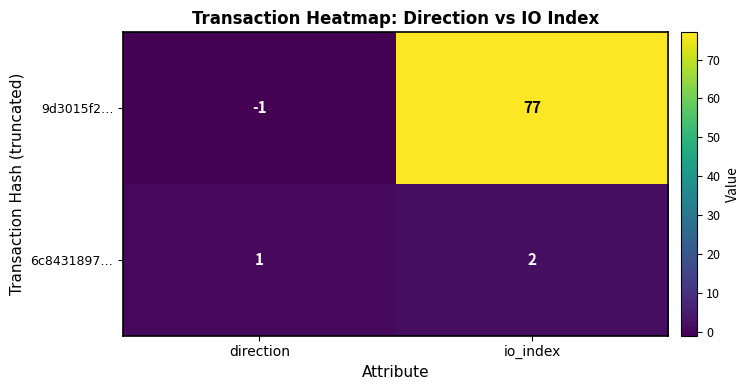

What is the sum of the 9d3015f2… values at direction and io_index?

76